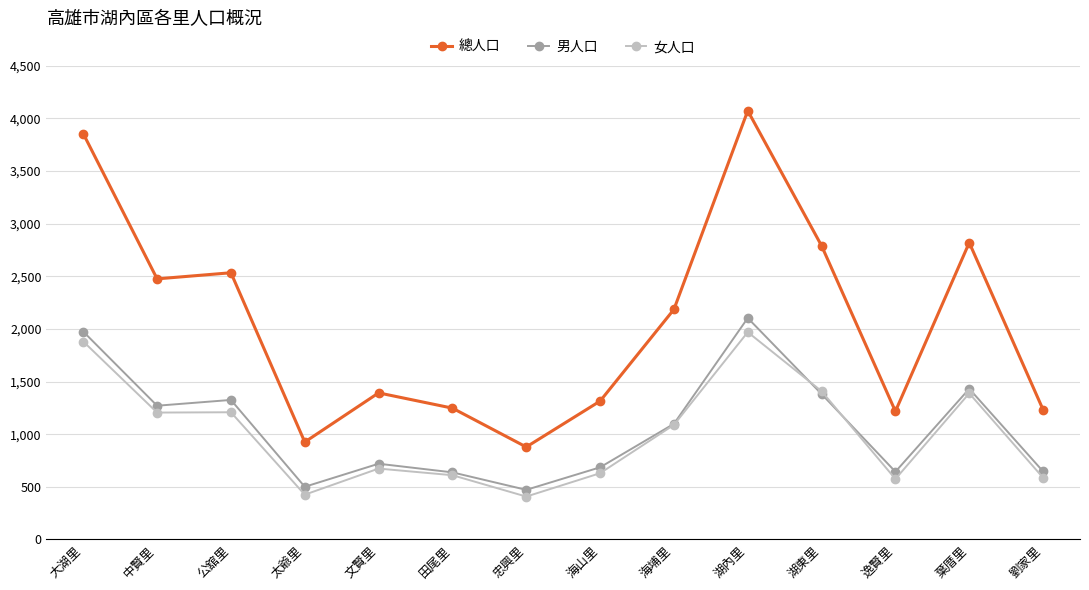

The value of 男人口 at 忠興里 is 471. True or false?

True